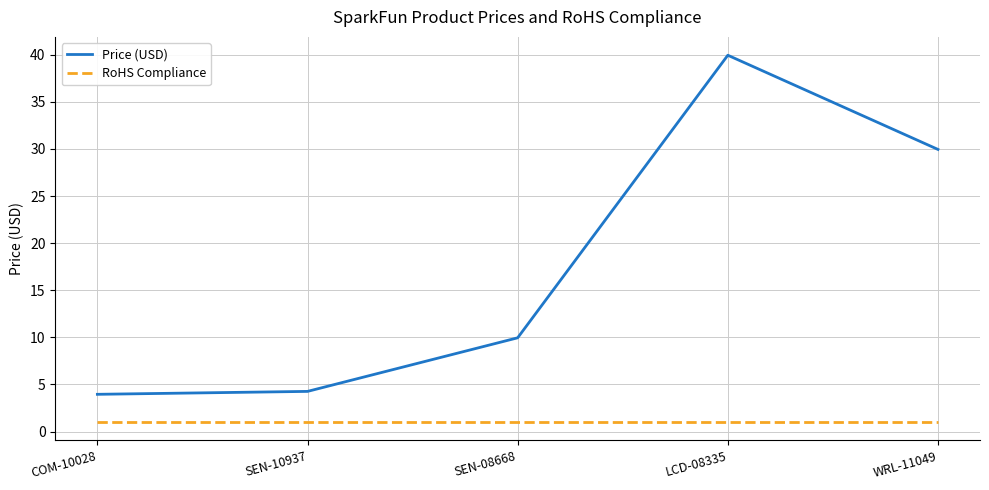

Which label corresponds to the largest value in the chart?

LCD-08335